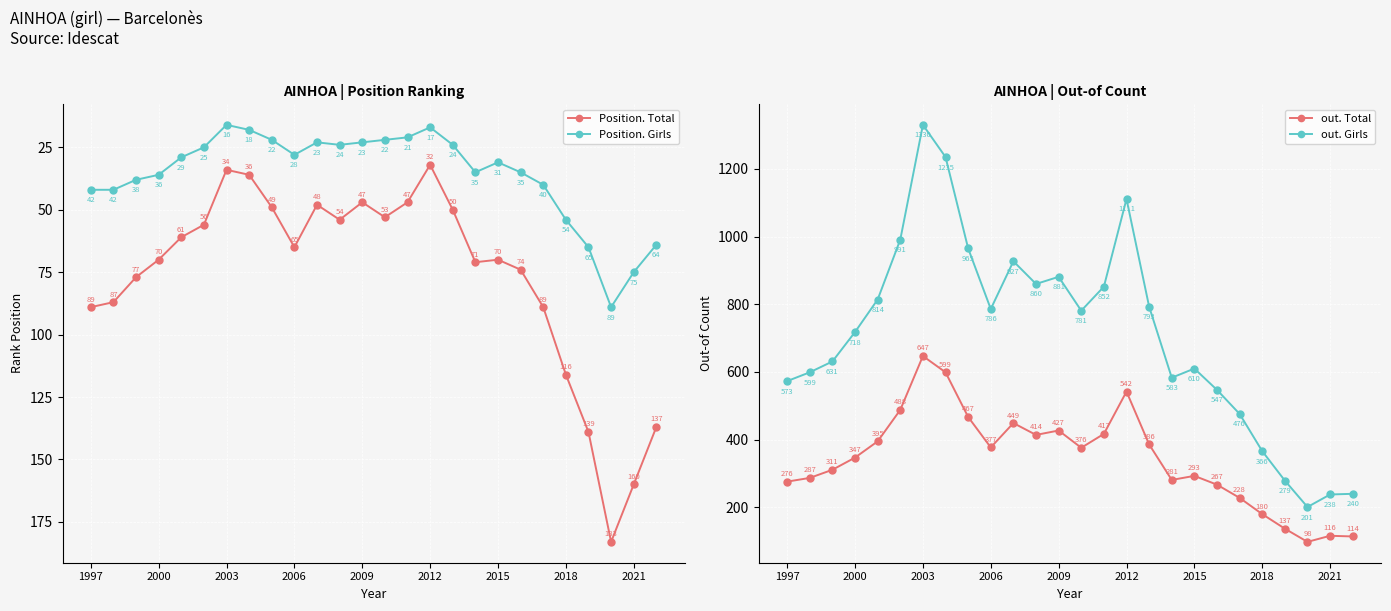

The value of Position. Girls at 20 is 40. True or false?

True